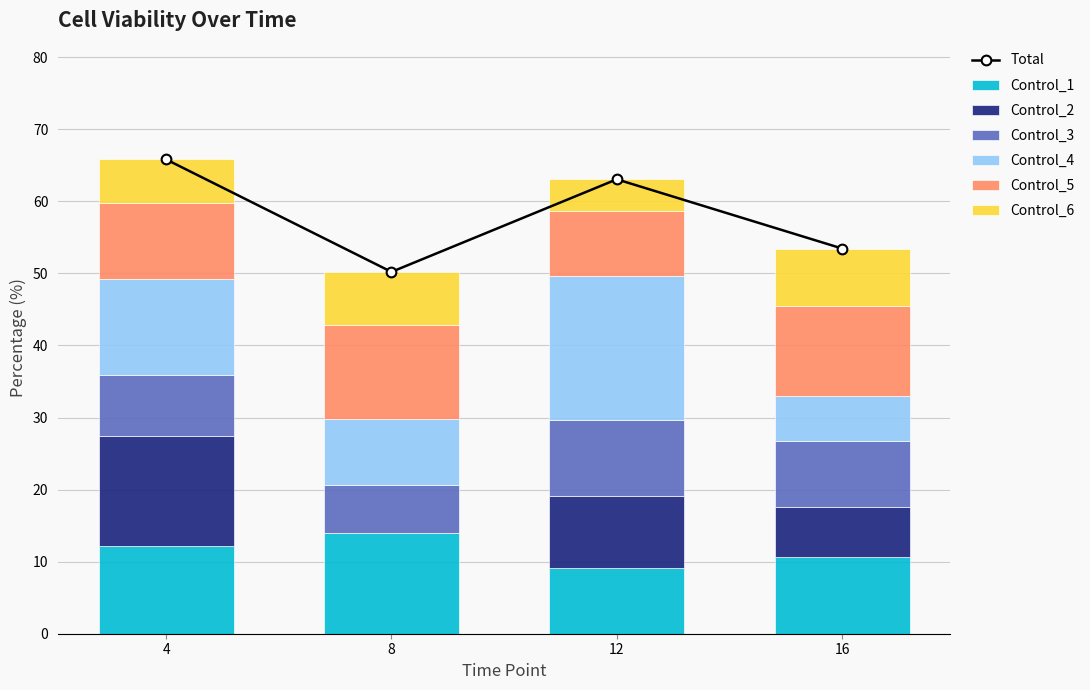

Is the value of Control_4 at 8 greater than the value of Control_3 at 8?

Yes